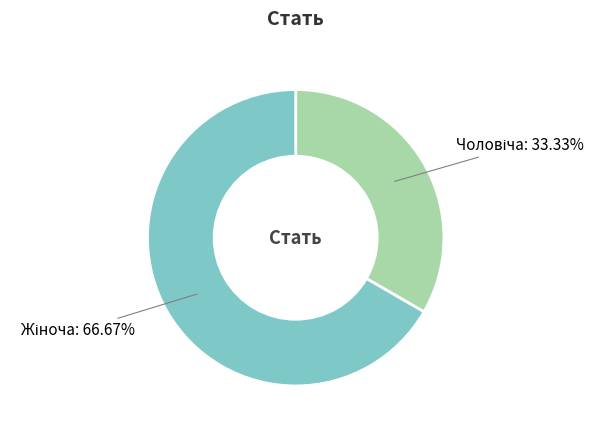

Combined, what portion of the pie is Чоловіча and Жіноча?

100.0%